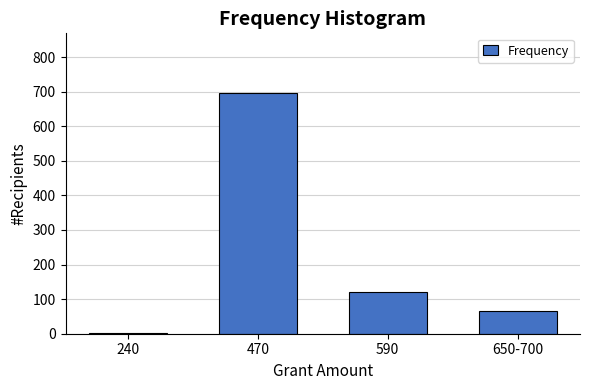

Reading left to right, extract all data points from this chart.

240=1	470=695	590=120	650-700=65